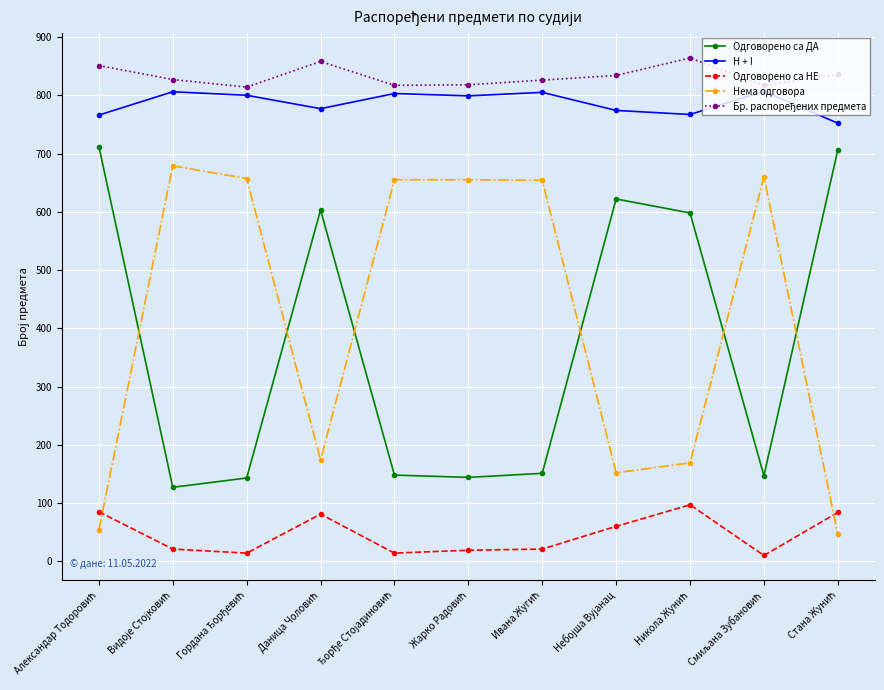

True or false: Нема одговора and H + I cross at least once.

False